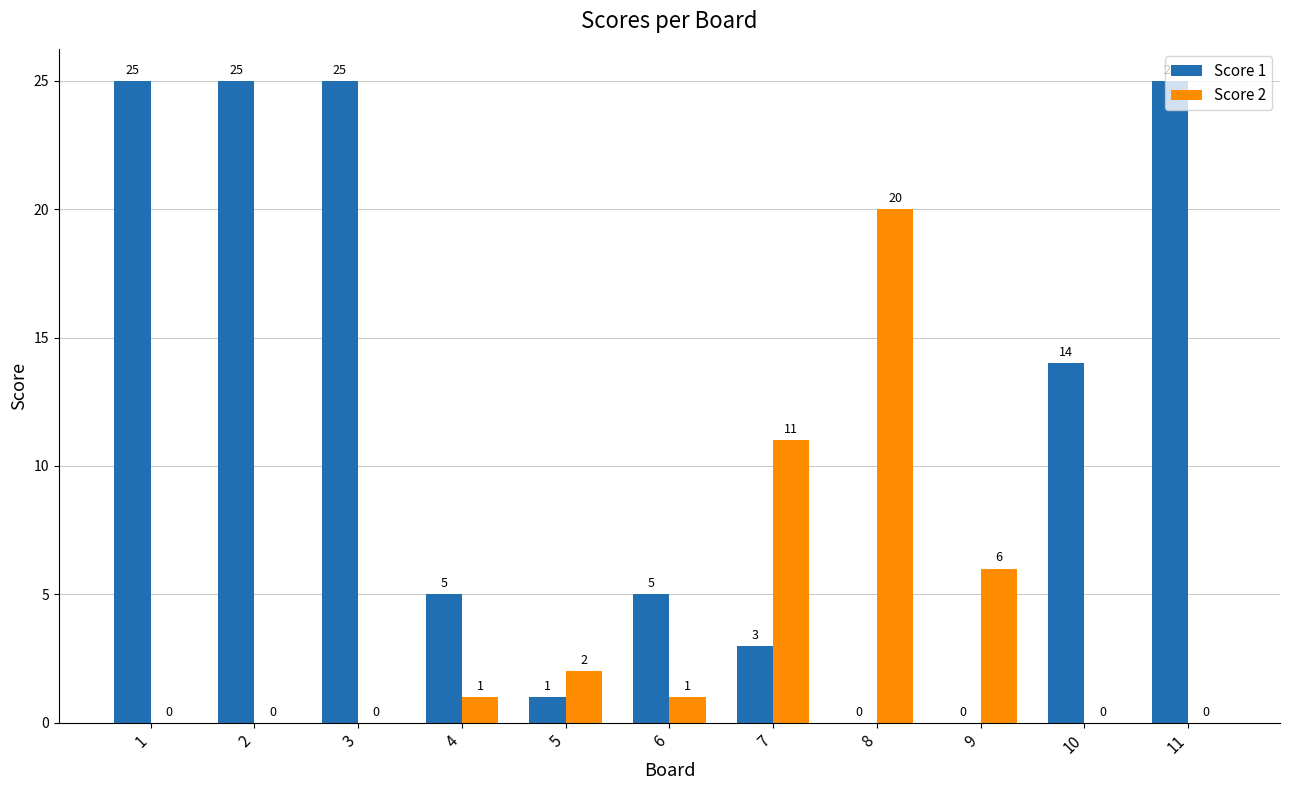

Where is Score 2 nearest to the value 10?

7